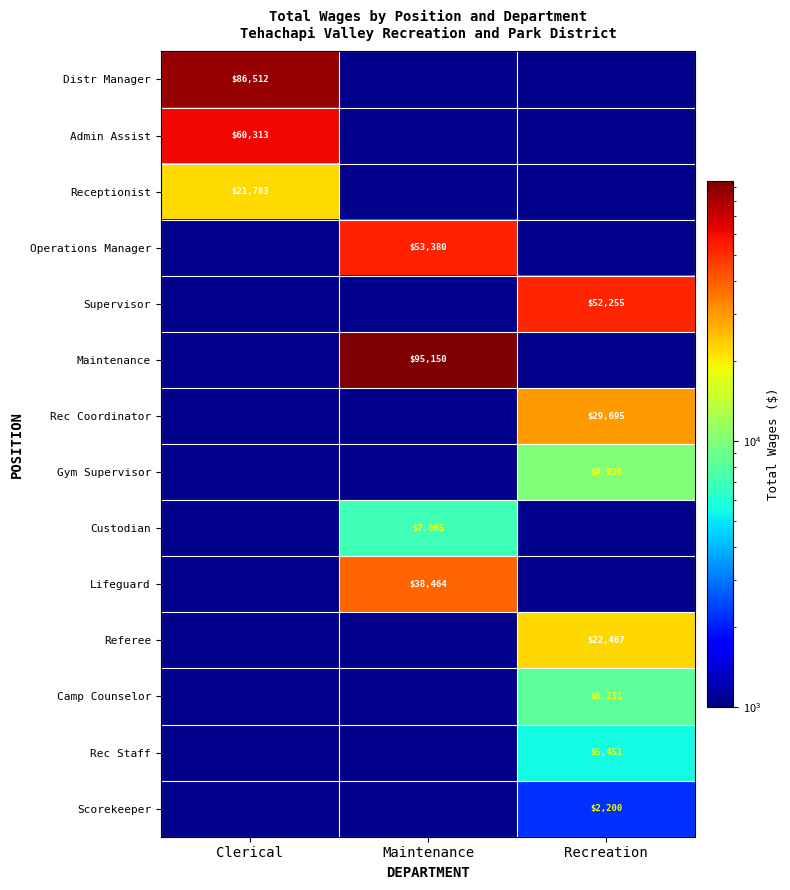

Is it true that Maintenance equals 142003 at Maintenance?

False